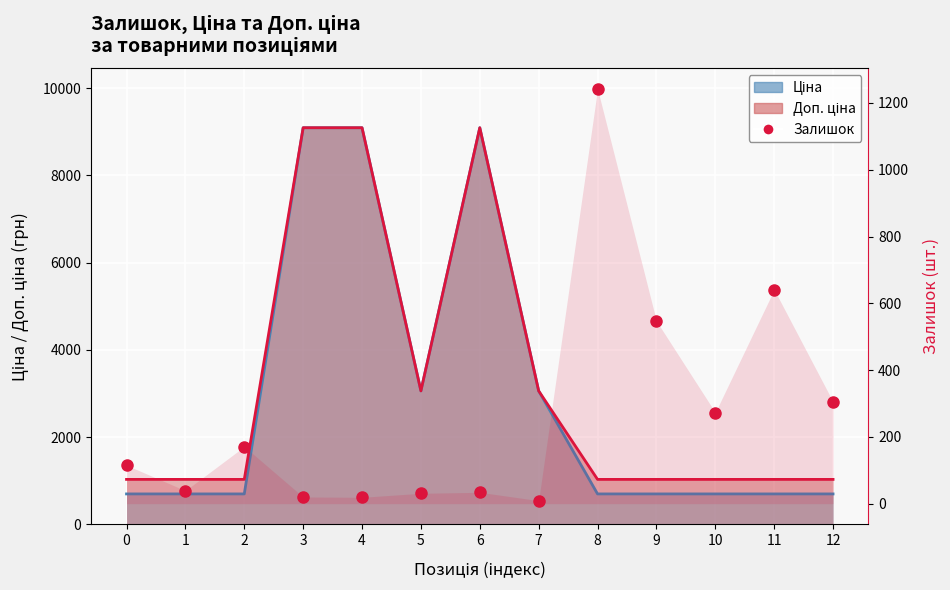

The chart shows a value of 20 at 5. True or false?

False